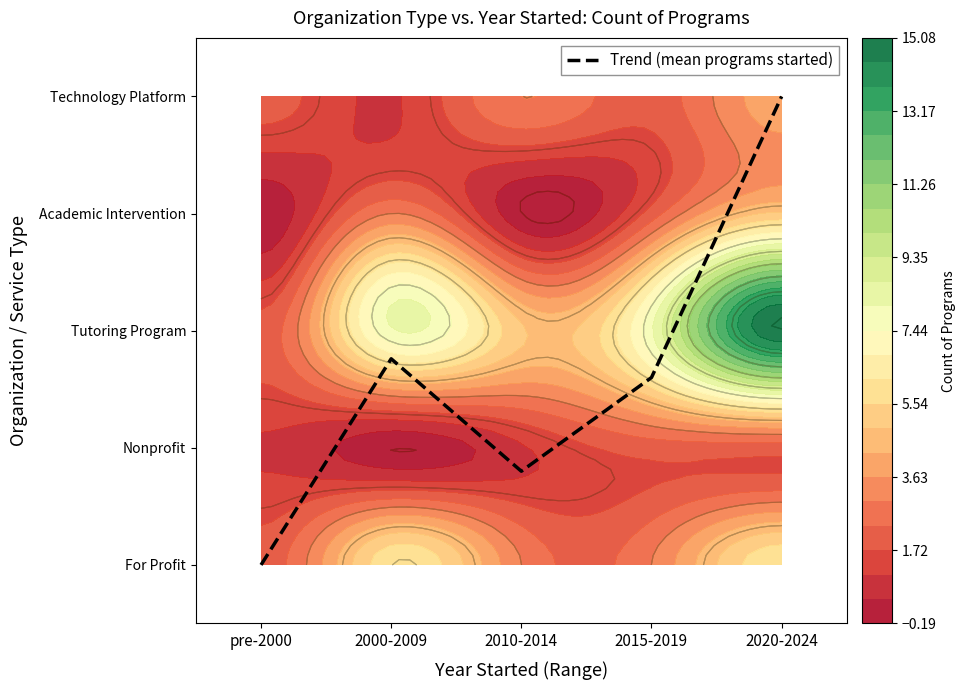

Between 2020-2024 and pre-2000, which is larger?

2020-2024